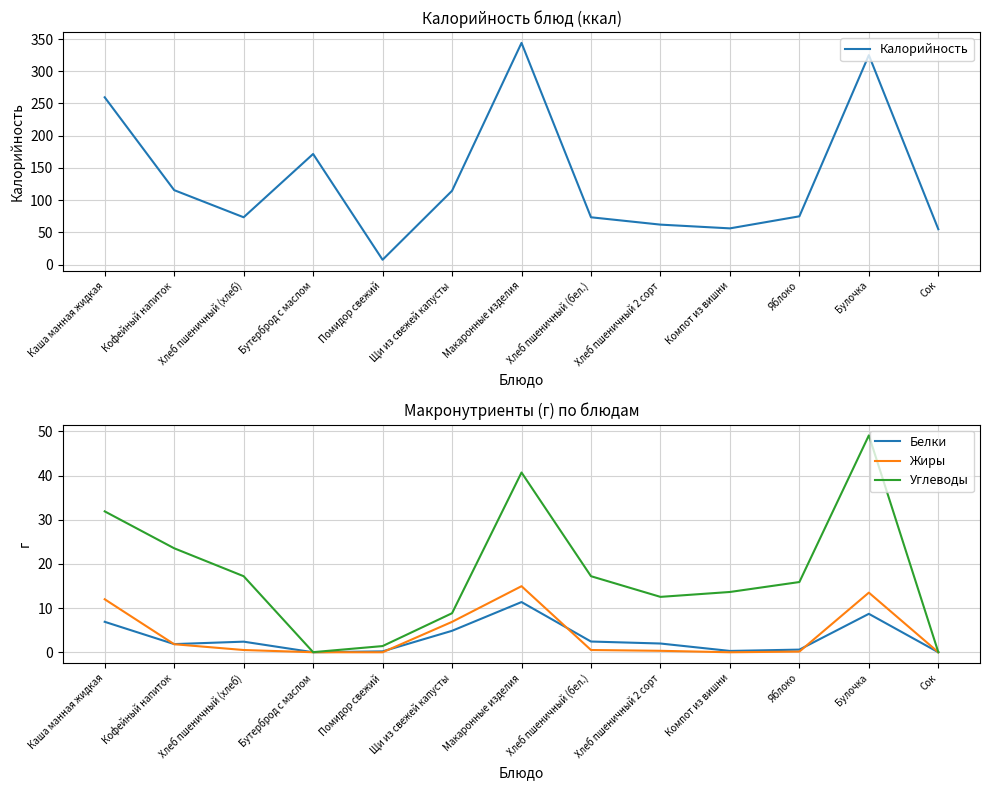

What are all the series names shown in the legend?

Калорийность, Белки, Жиры, Углеводы